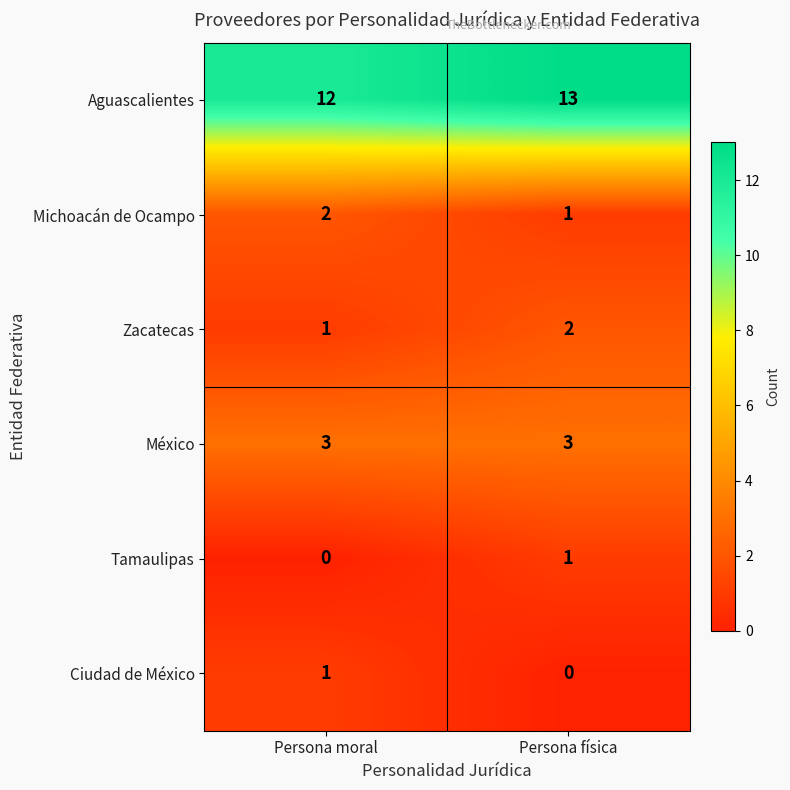

At which category does the chart reach its peak across all series?

Persona física